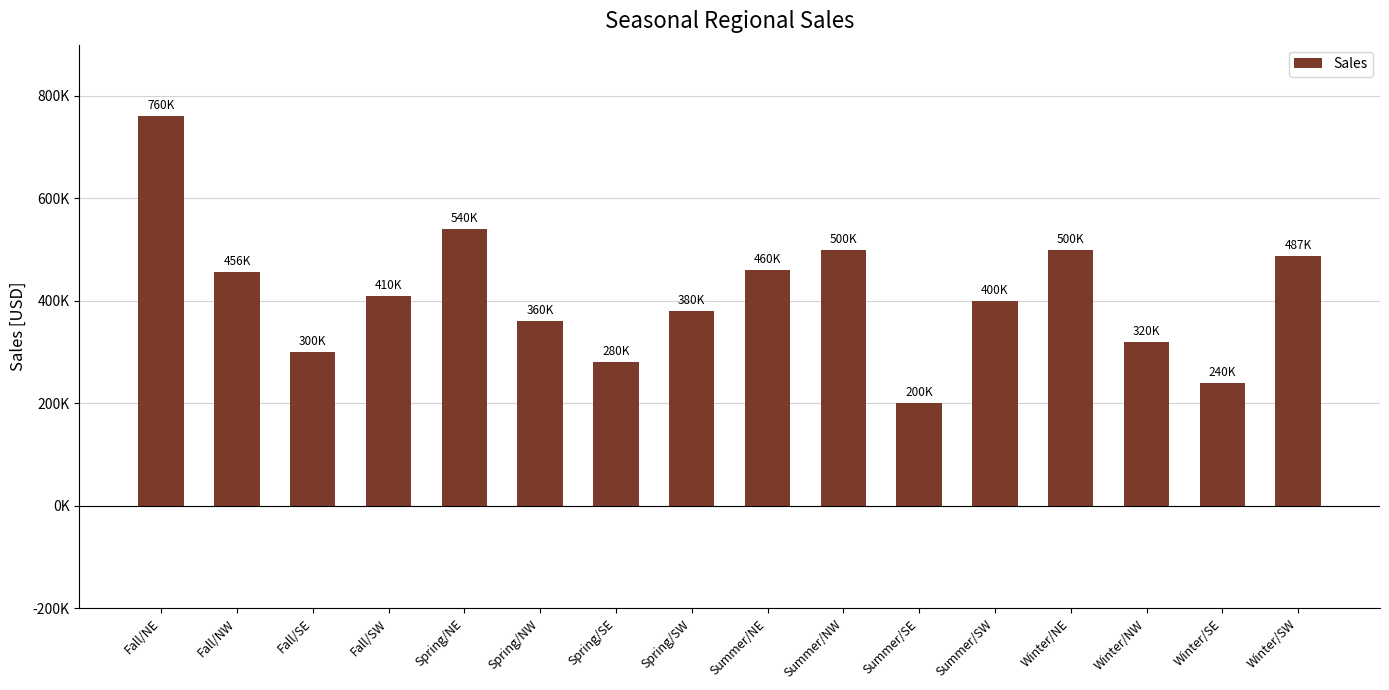

Are the bars horizontal?

No